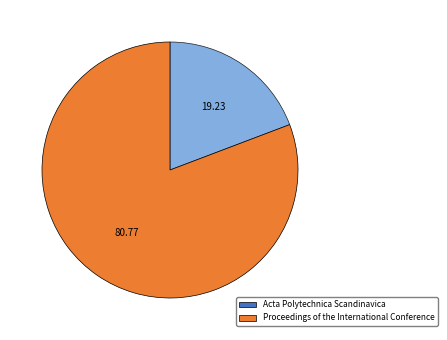

Which has a higher value, Proceedings of the International Conference or Acta Polytechnica Scandinavica?

Proceedings of the International Conference